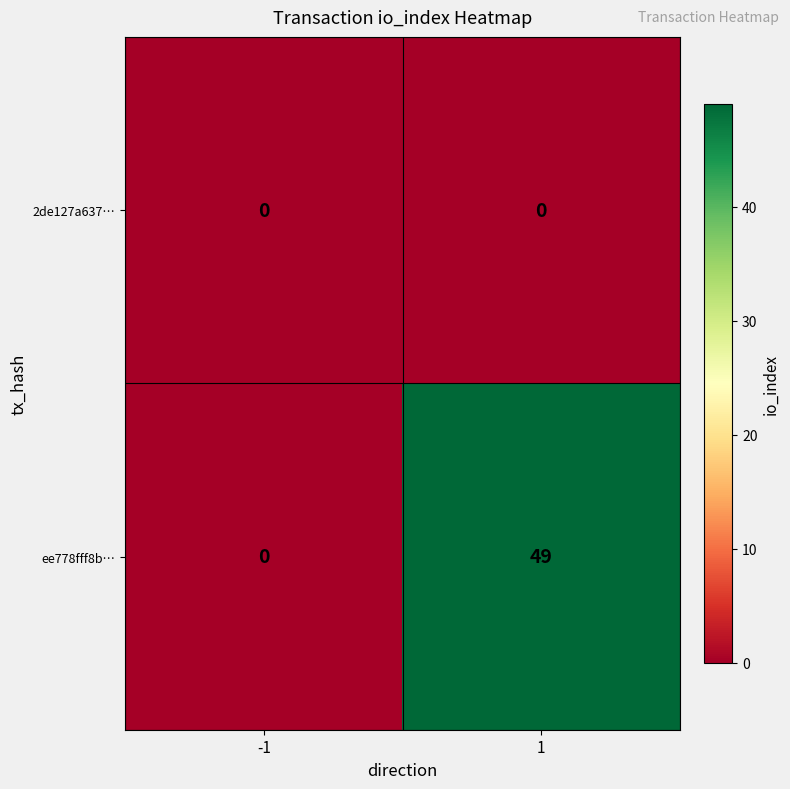

List the series in order of their peak value, lowest first.

2de127a637…, ee778fff8b…